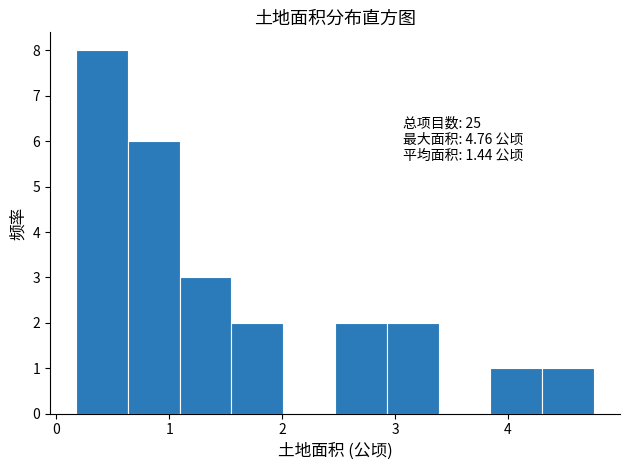

Over which range of the x-axis is the bar tallest?

0.2 to 0.6